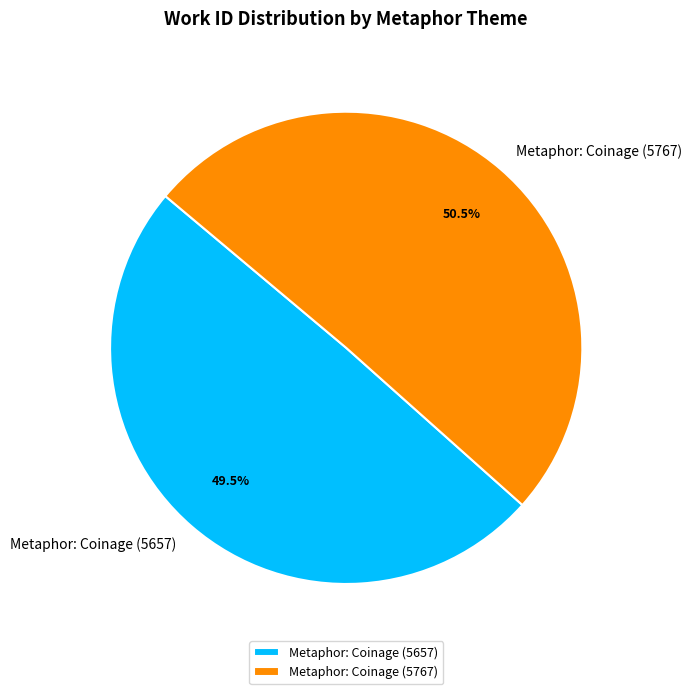

Which slice is the largest?

Metaphor: Coinage (5767)